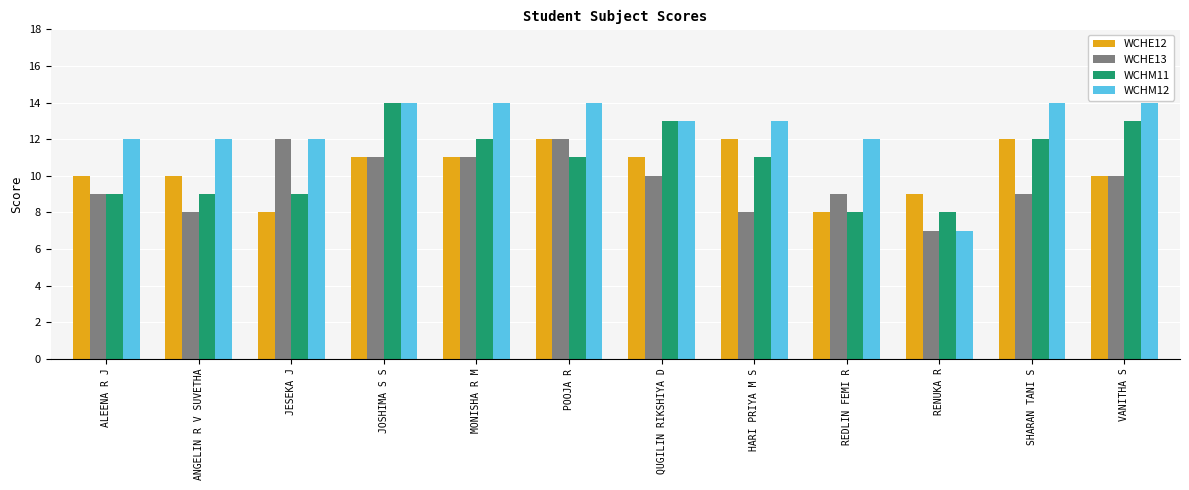

Is it true that WCHE13 equals 16 at POOJA R?

False